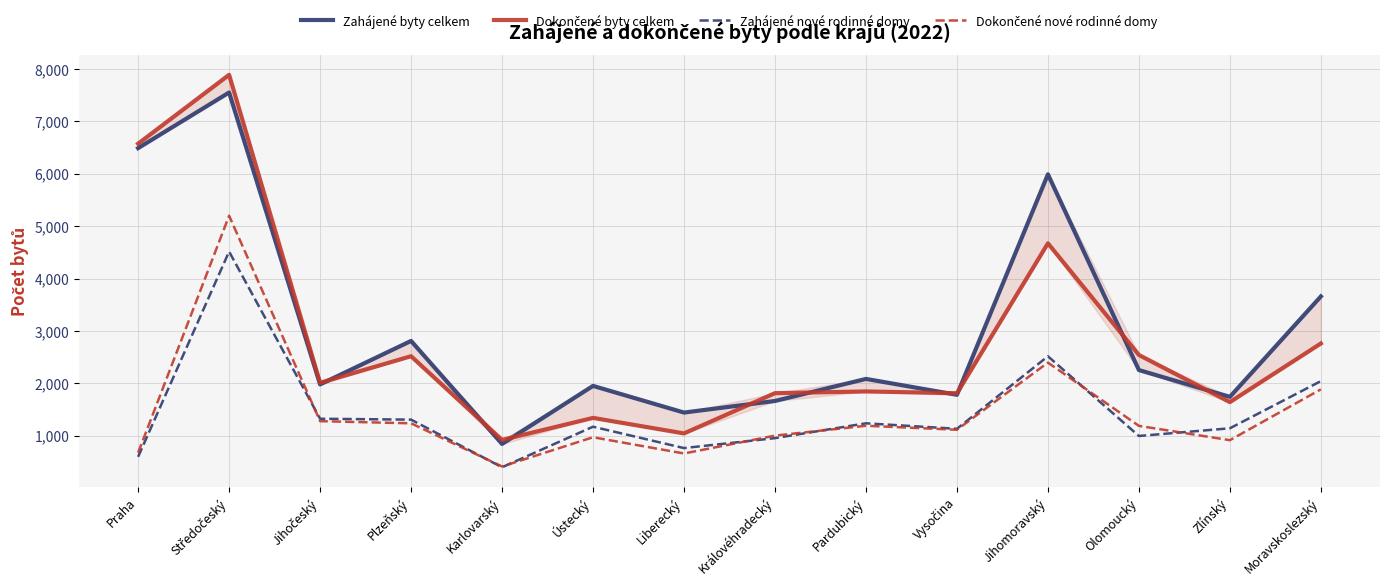

Which series has the largest total across all categories?

Zahájené byty celkem